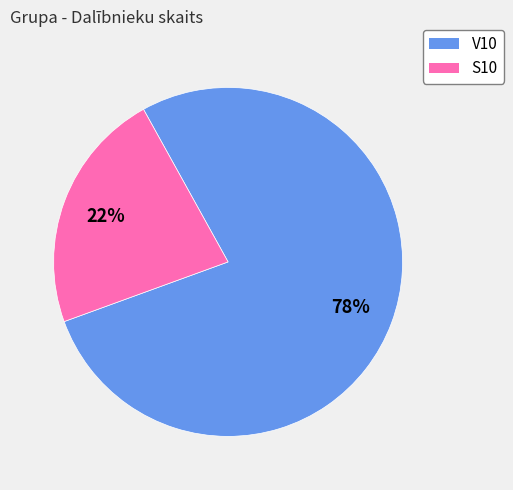

Is there any slice that represents more than half of the pie?

Yes